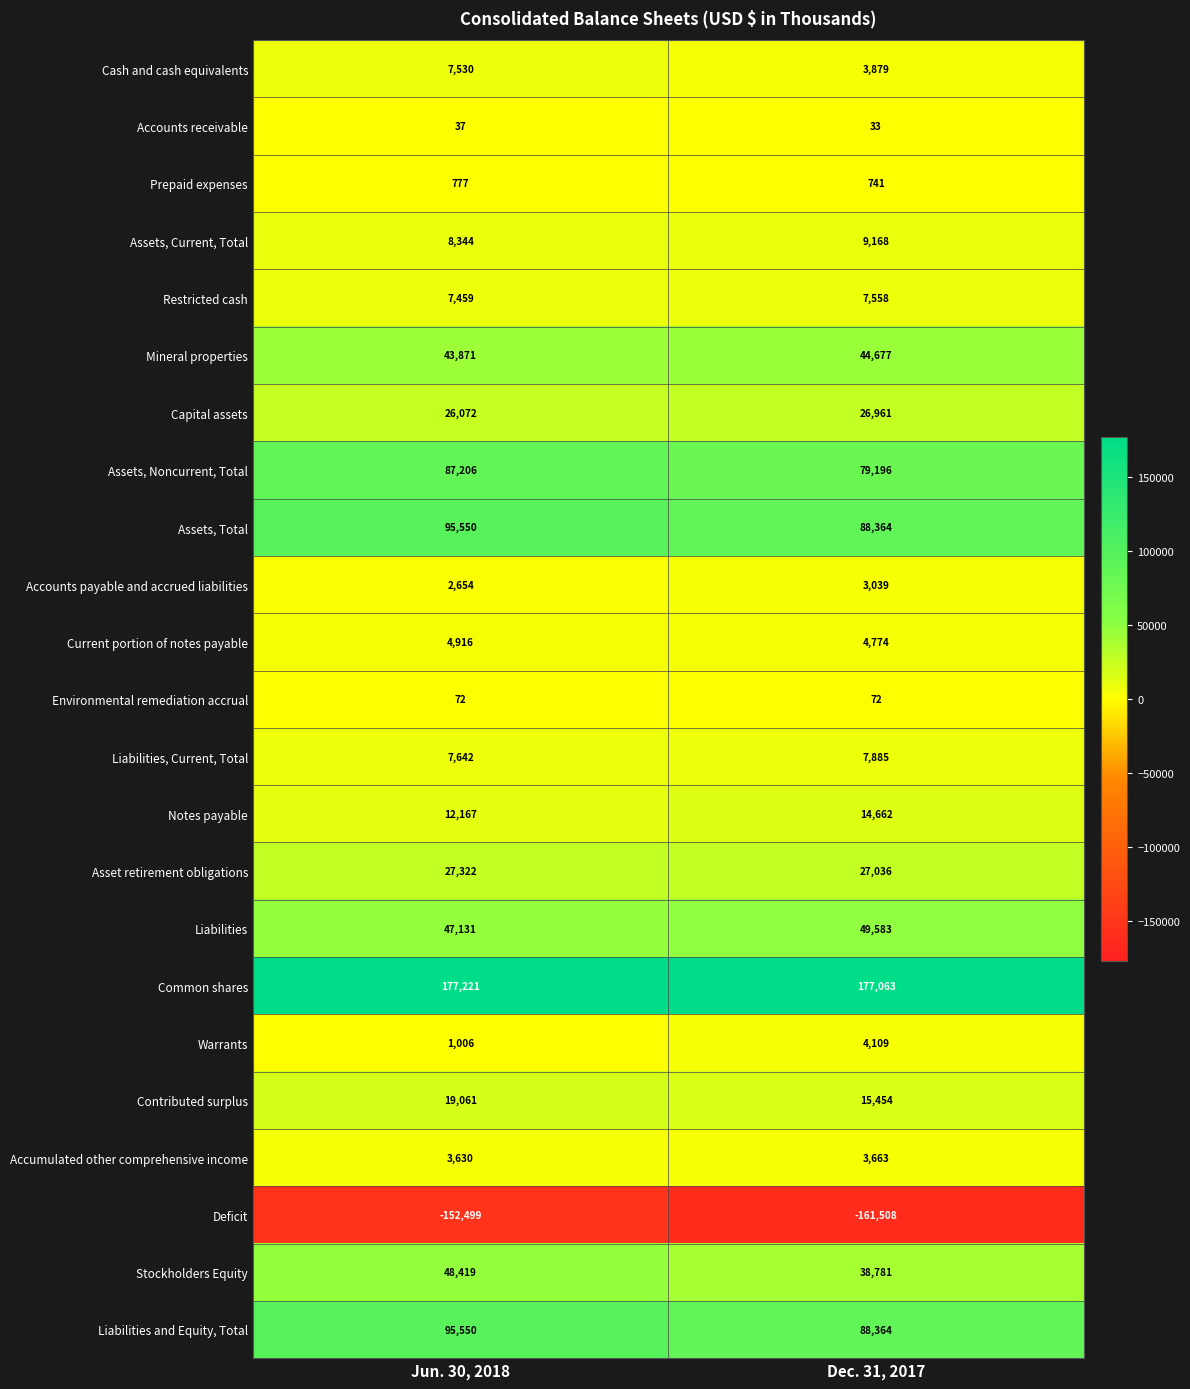

At which category is the sum across all series the highest?

Jun. 30, 2018